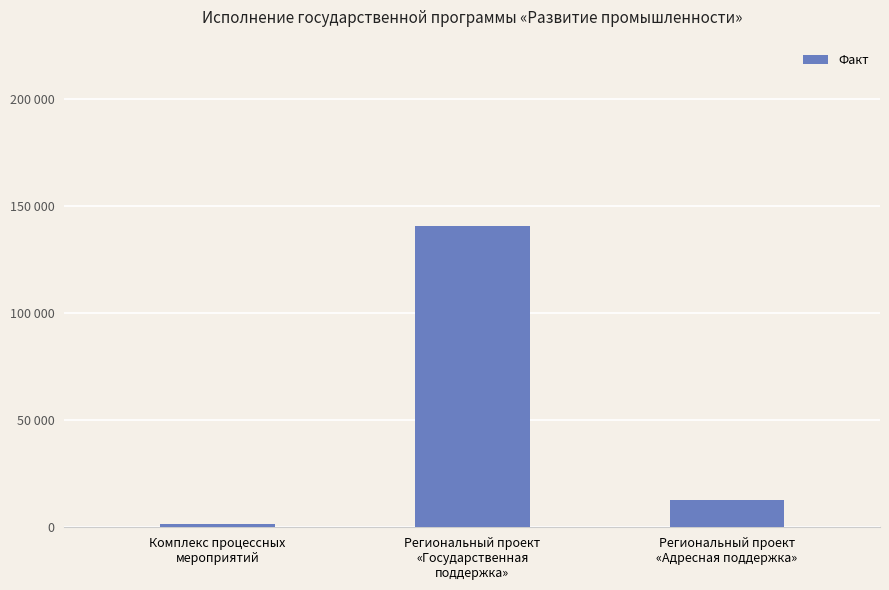

List the labels in order of value, largest first.

Региональный проект
«Государственная
поддержка», Региональный проект
«Адресная поддержка», Комплекс процессных
мероприятий